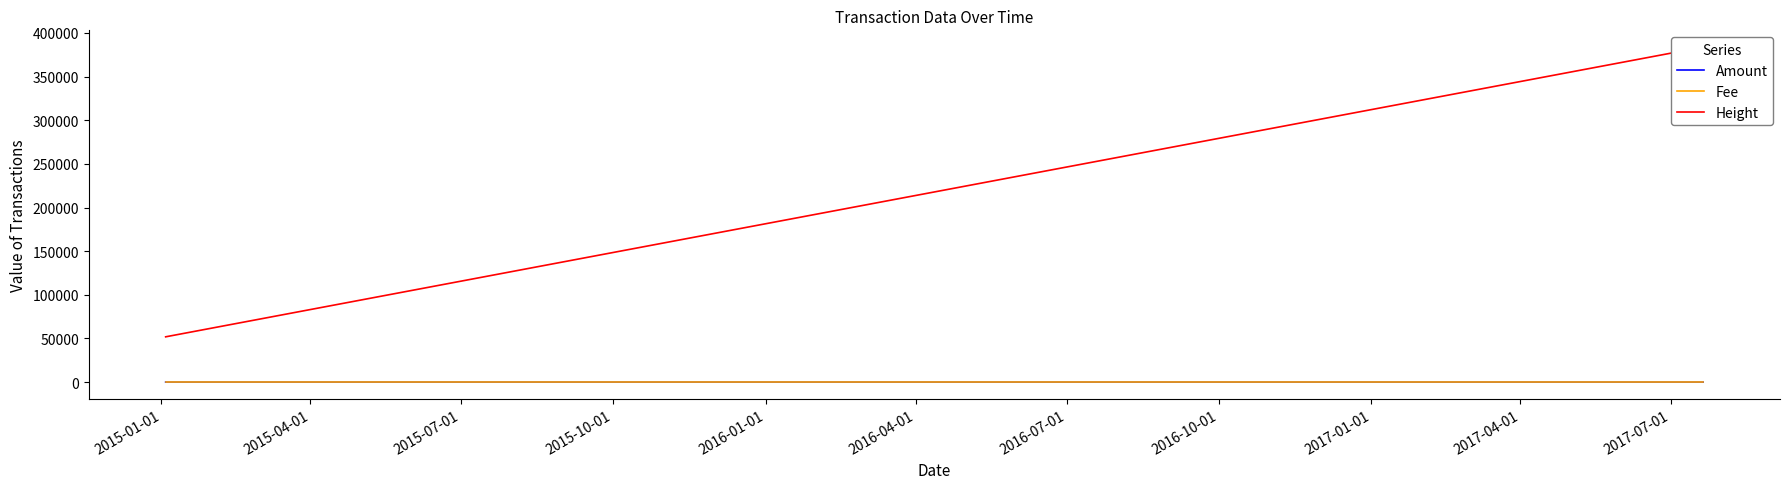

List the labels in order of Fee value, largest first.

2015-01-01, 2015-04-01, 2015-07-01, 2015-10-01, 2016-01-01